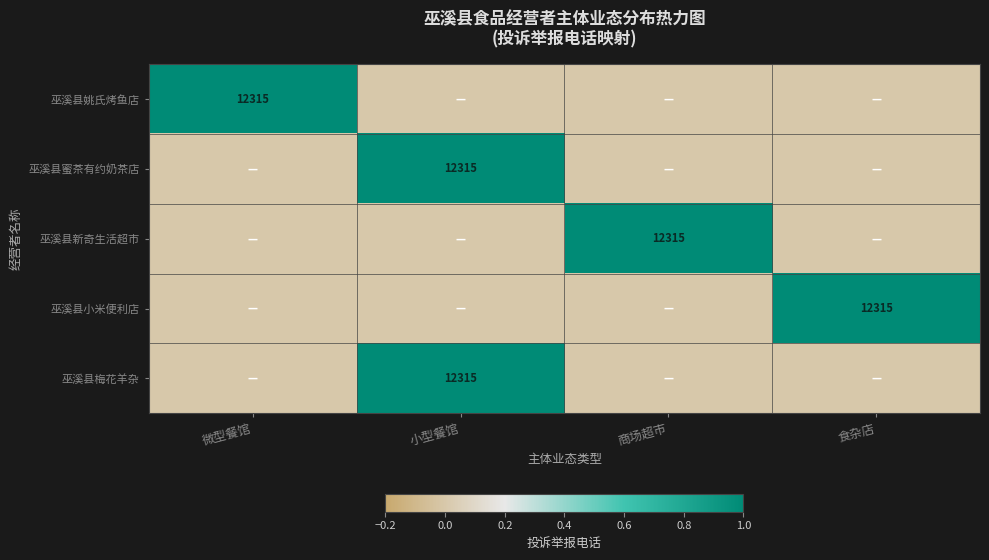

The value of 巫溪县新奇生活超市 at 商场超市 is 12315. True or false?

True